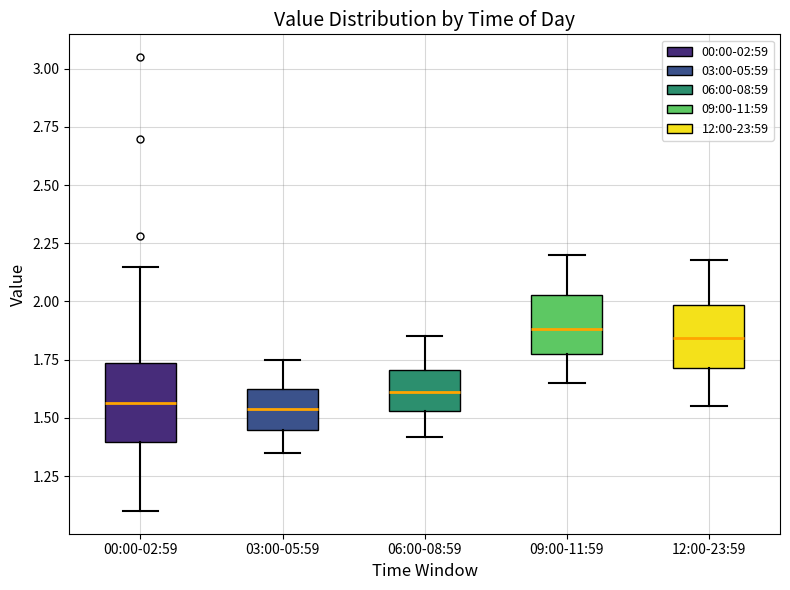

Reading left to right, transcribe this box plot: for each box, give where its median line is, the range the box spans, and where its two whiskers end, as read against the y-axis. The values are not printed on the chart, so give them approximately, as read against the axis.

00:00-02:59: median 1.55, box 1.40 to 1.75, whiskers 1.10 to 2.15
03:00-05:59: median 1.55, box 1.45 to 1.60, whiskers 1.35 to 1.75
06:00-08:59: median 1.60, box 1.55 to 1.70, whiskers 1.40 to 1.85
09:00-11:59: median 1.90, box 1.80 to 2.05, whiskers 1.65 to 2.20
12:00-23:59: median 1.85, box 1.70 to 2.00, whiskers 1.55 to 2.20